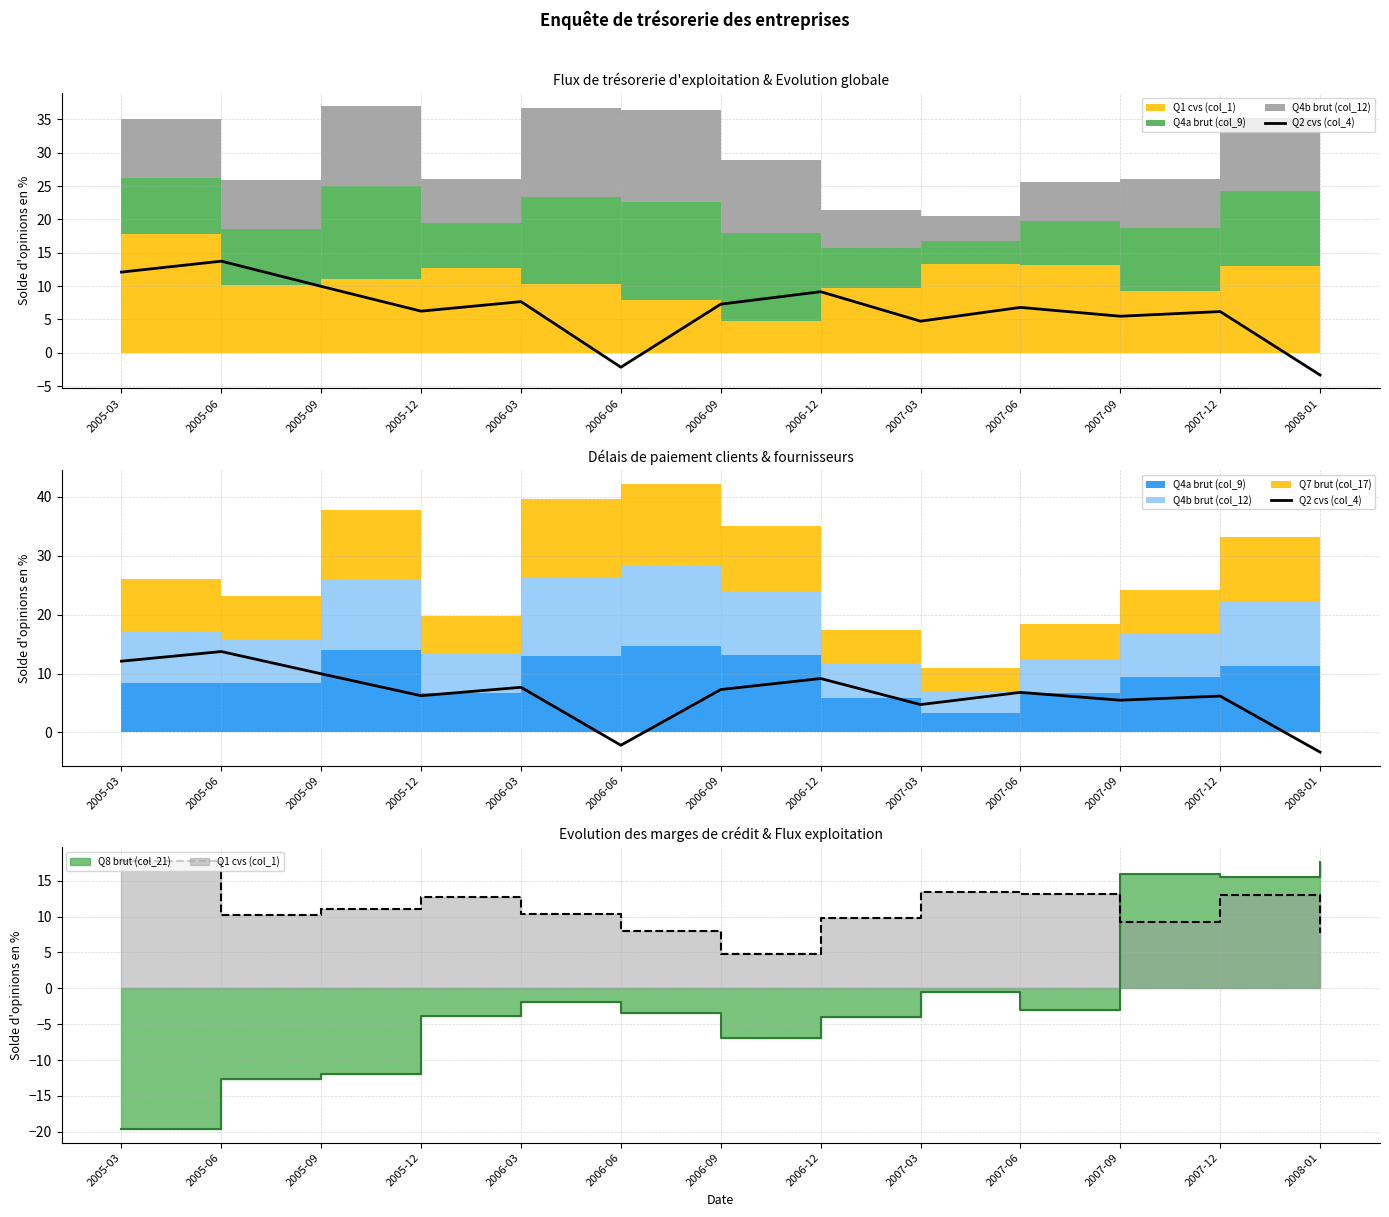

What position from the right is 2005-03?

13